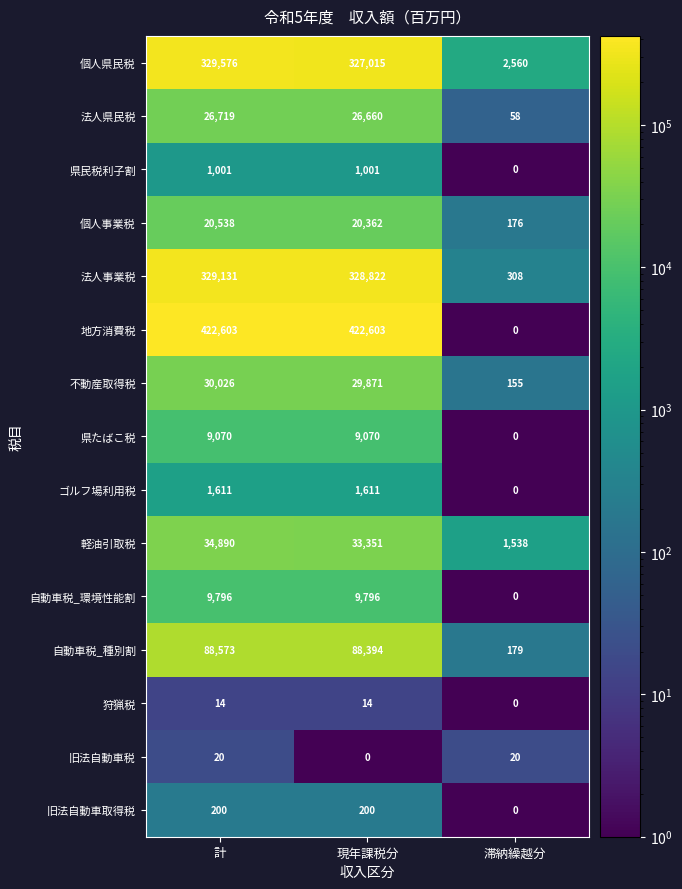

The value of 法人事業税 at 計 is 329131. True or false?

True